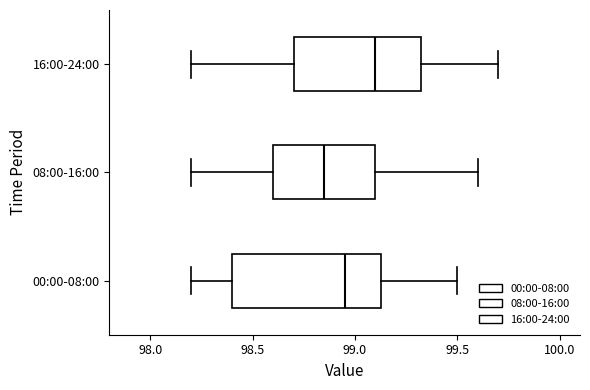

Which box's median line is the furthest to the left?

08:00-16:00